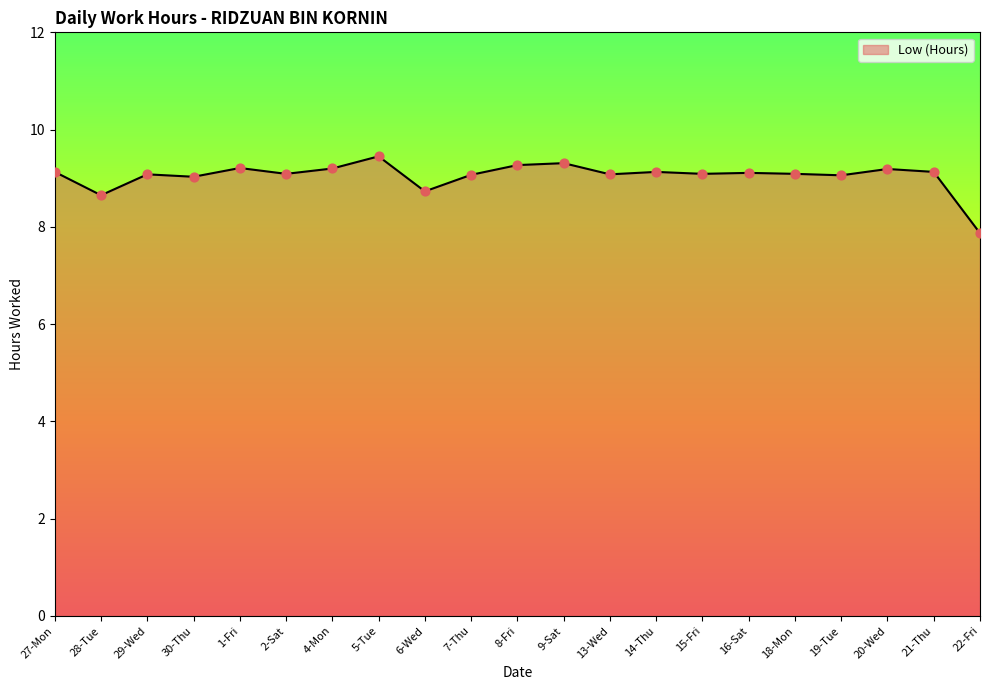

Which has a higher value, 4-Mon or 15-Fri?

4-Mon